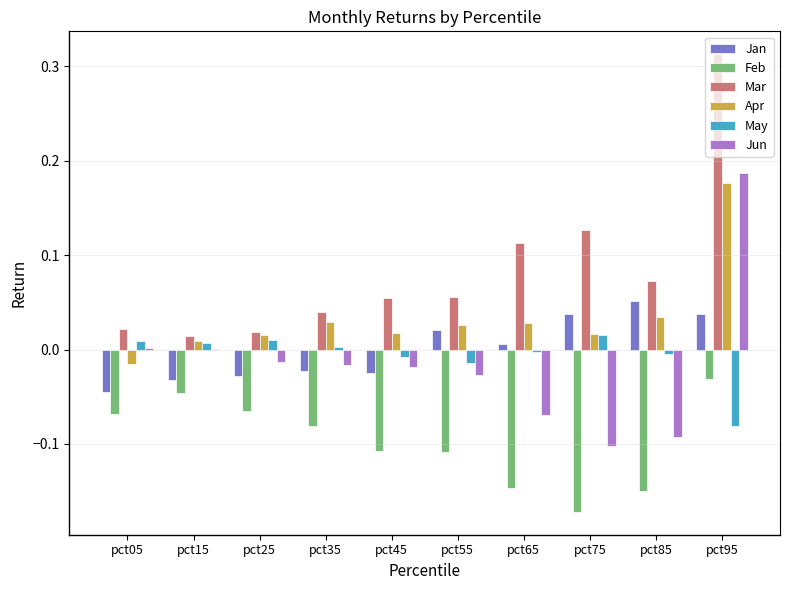

At which category is the sum across all series the highest?

pct95